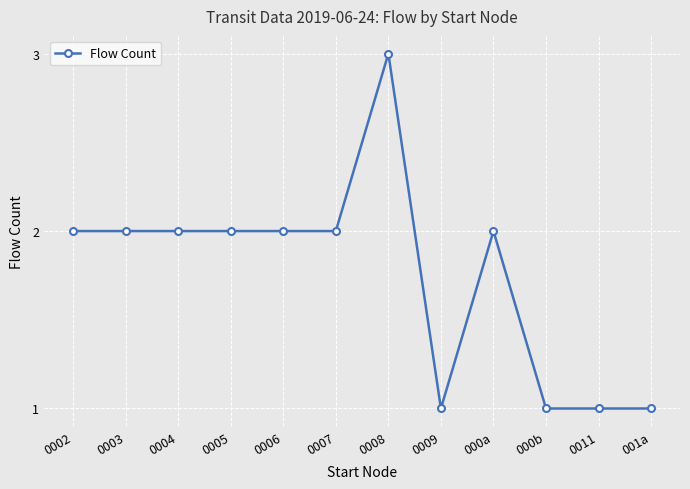

Reading left to right, list all the values displayed in this chart.

2	2	2	2	2	2	3	1	2	1	1	1